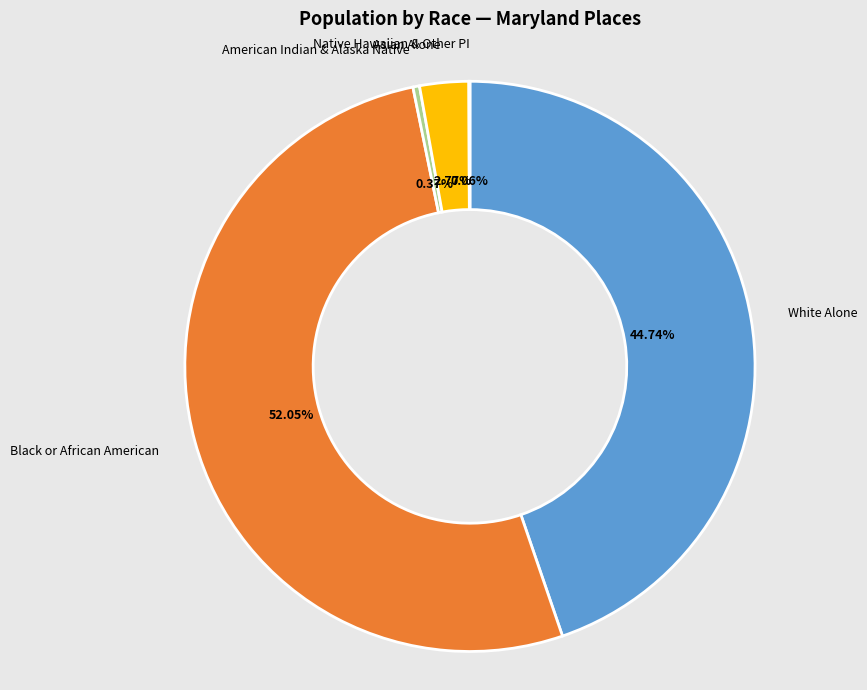

What is the largest slice in the pie chart?

Black or African American